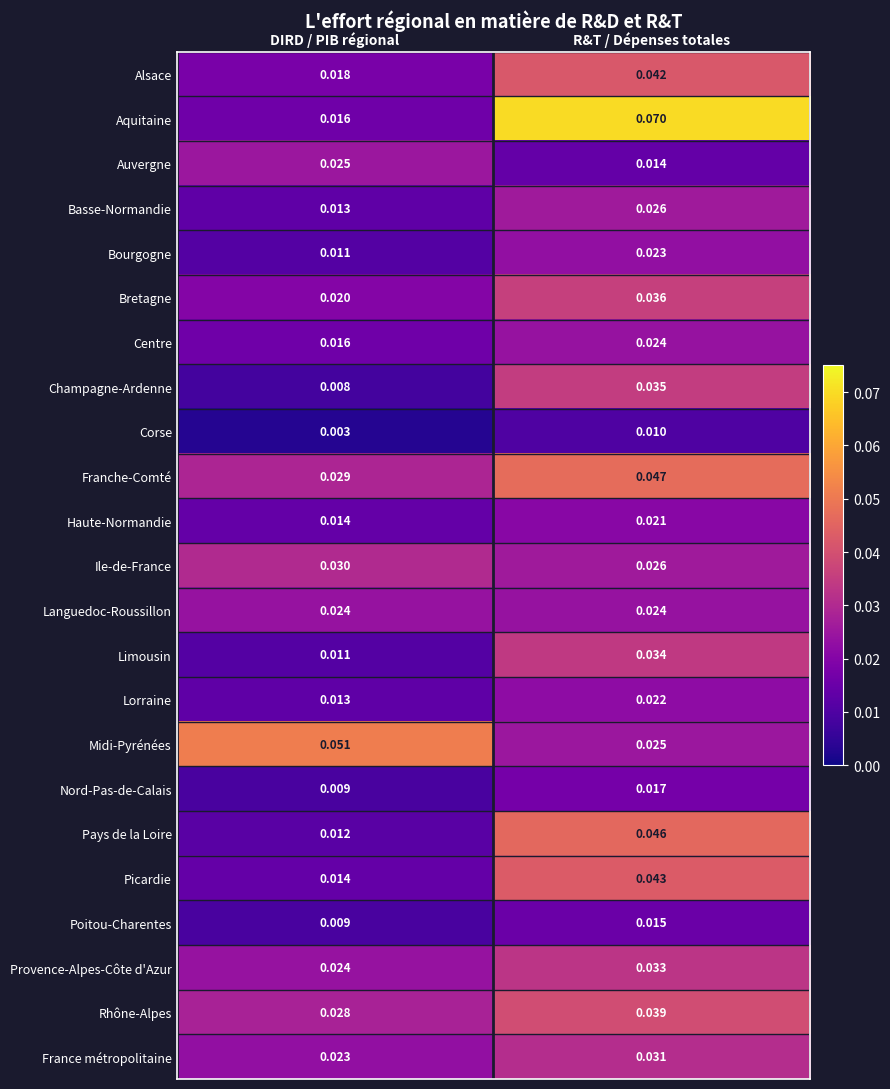

Which series has the largest total across all categories?

Aquitaine